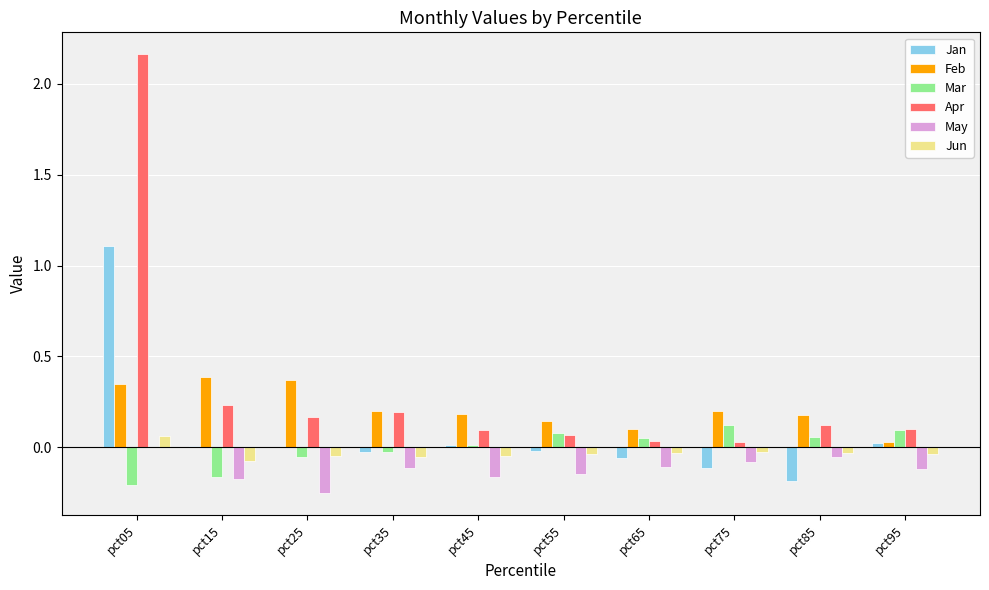

Between pct05 and pct35, which series saw the biggest shift?

Apr